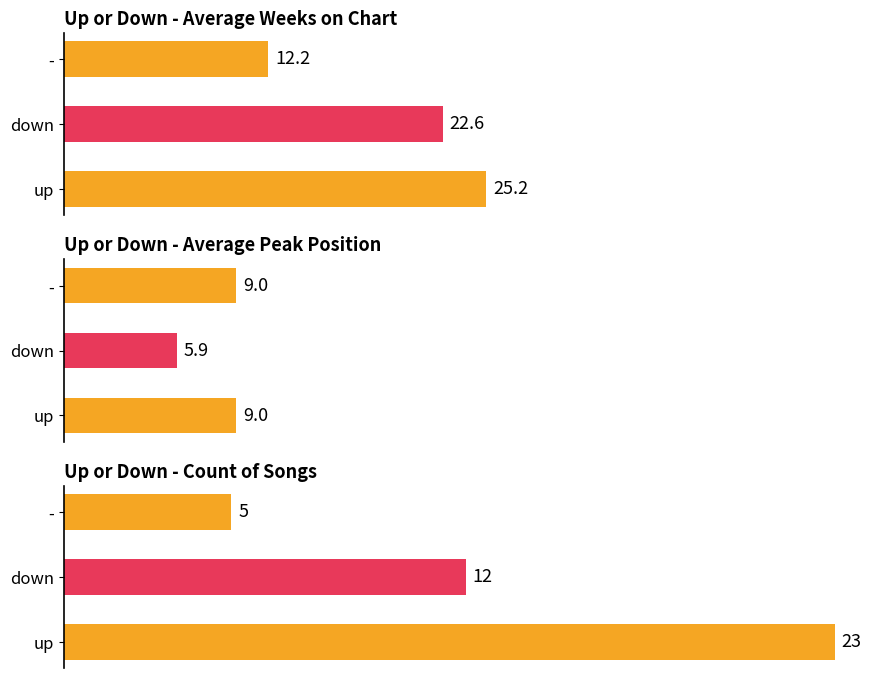

What are all the series names shown in the legend?

Average Weeks on Chart, Average Peak Position, Count